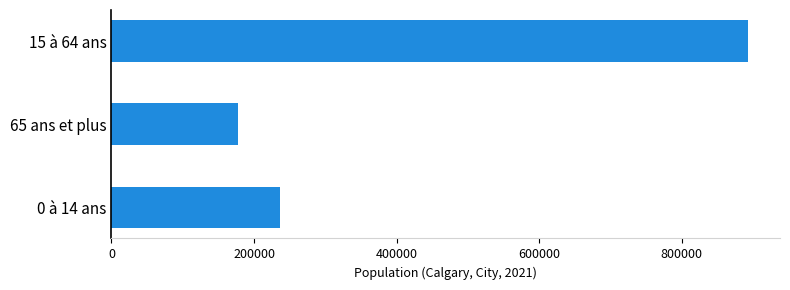

What is the difference between the maximum and minimum values?

716120